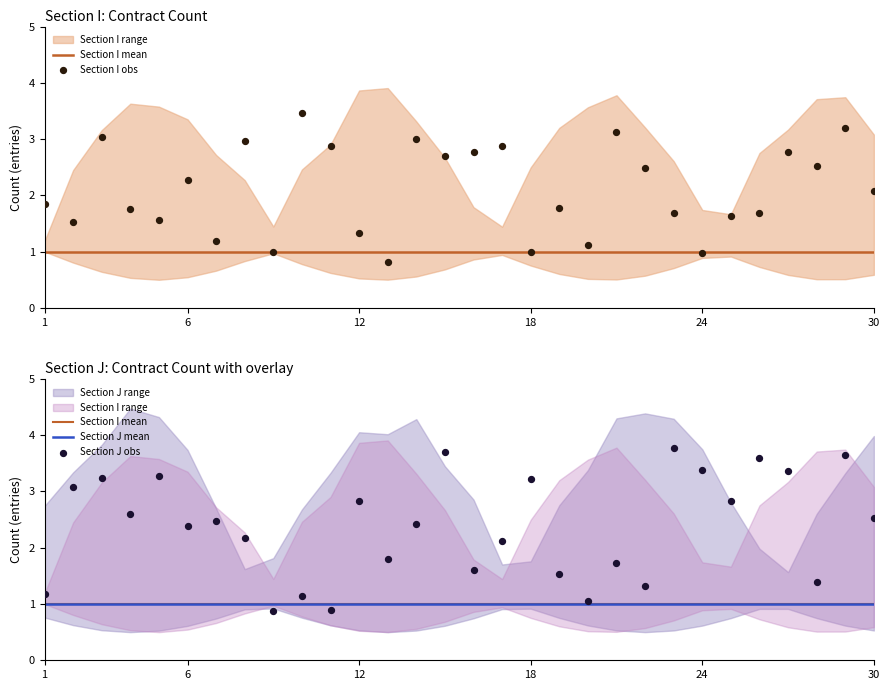

Which series reaches the minimum Y coordinate?

Section I obs